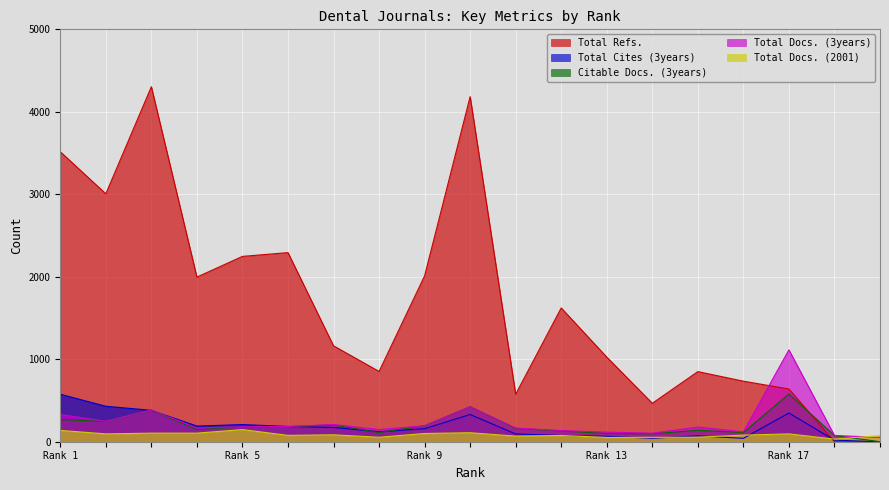

How many values in the Total Docs. (2001) series are below 80?

9